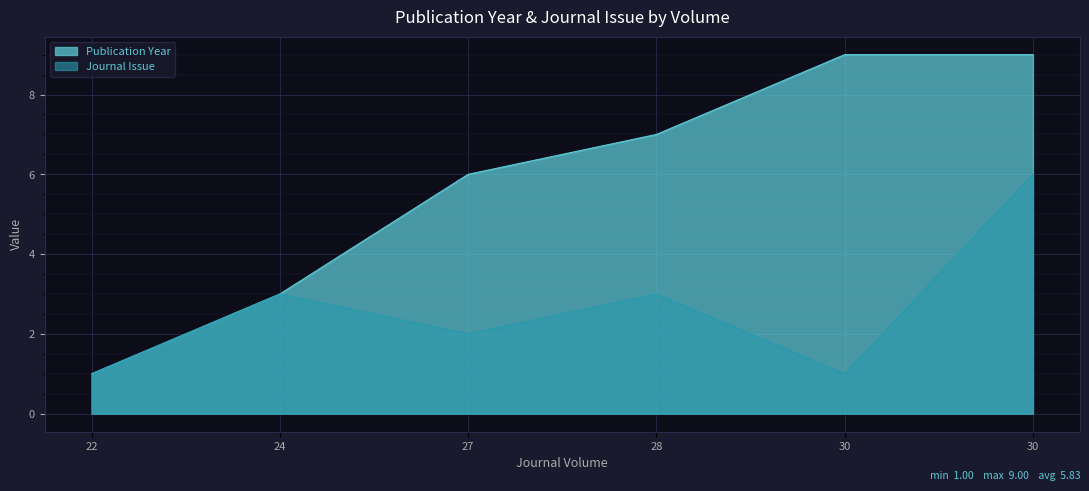

What is the value of the Publication Year point at the 5th from the left?

9